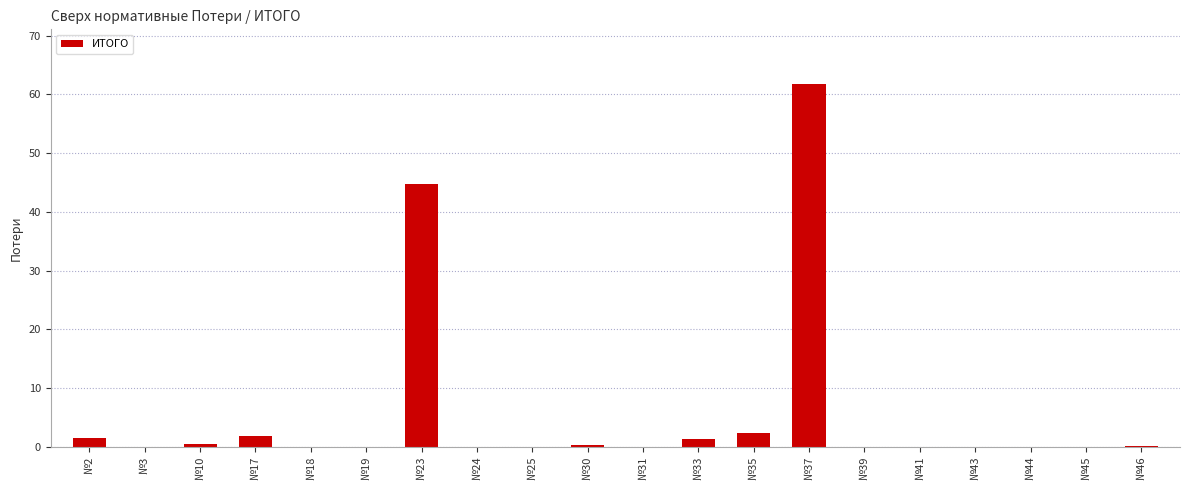

Which has a higher value, №2 or №39?

№2